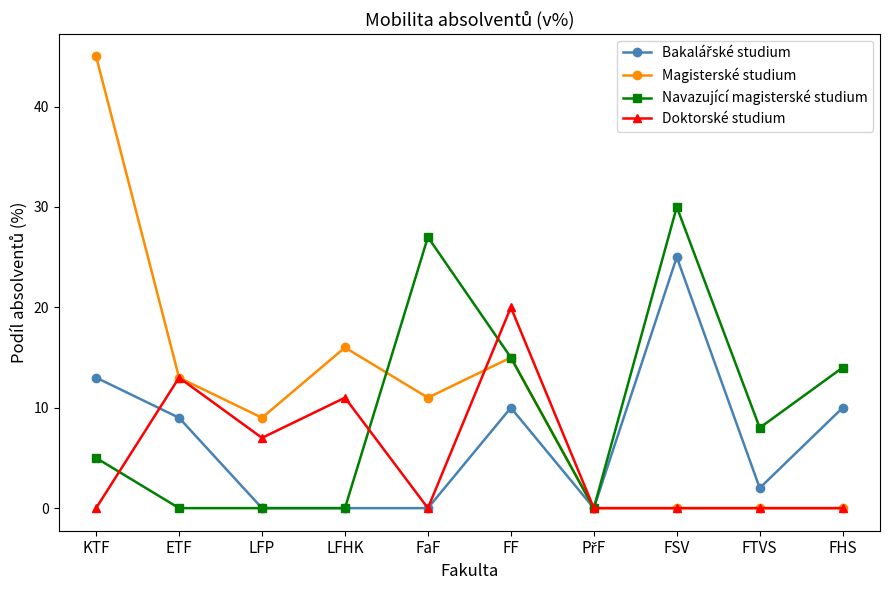

What is the difference between the maximum and second lowest values in the Navazující magisterské studium series?

30